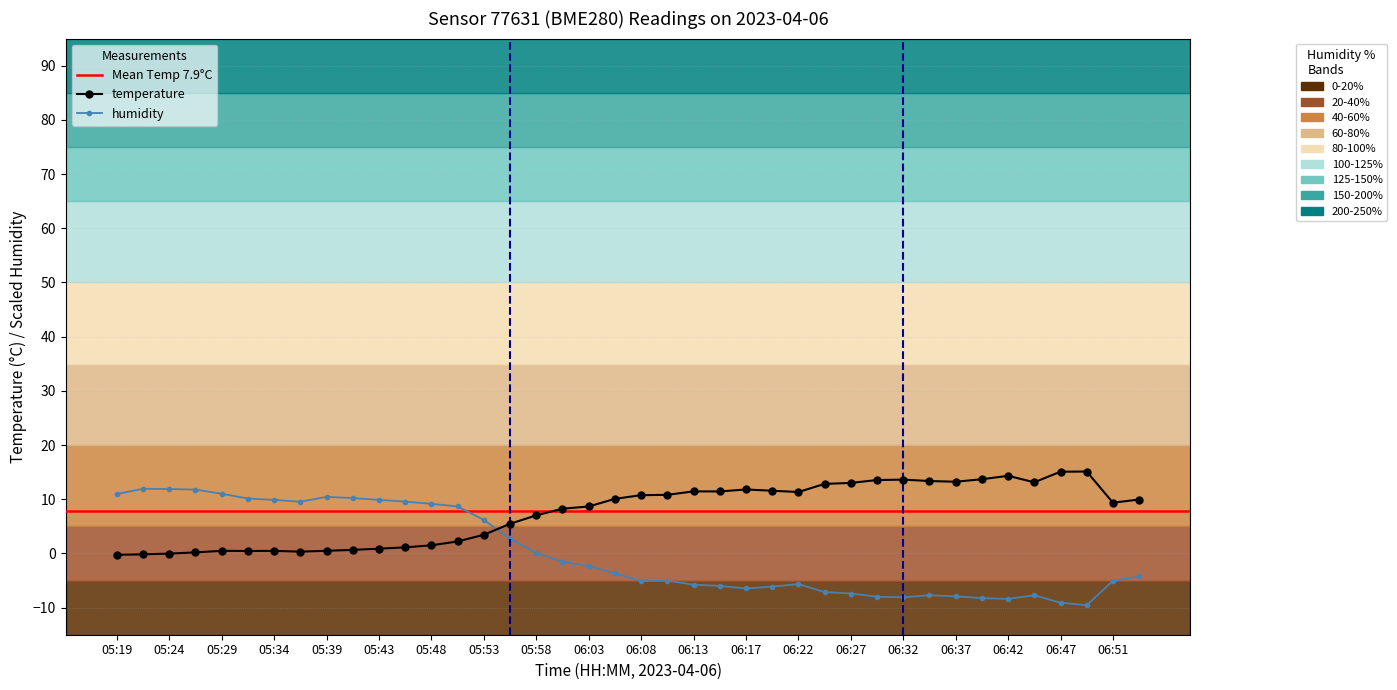

Where do humidity and temperature first cross each other?

05:53 and 05:56